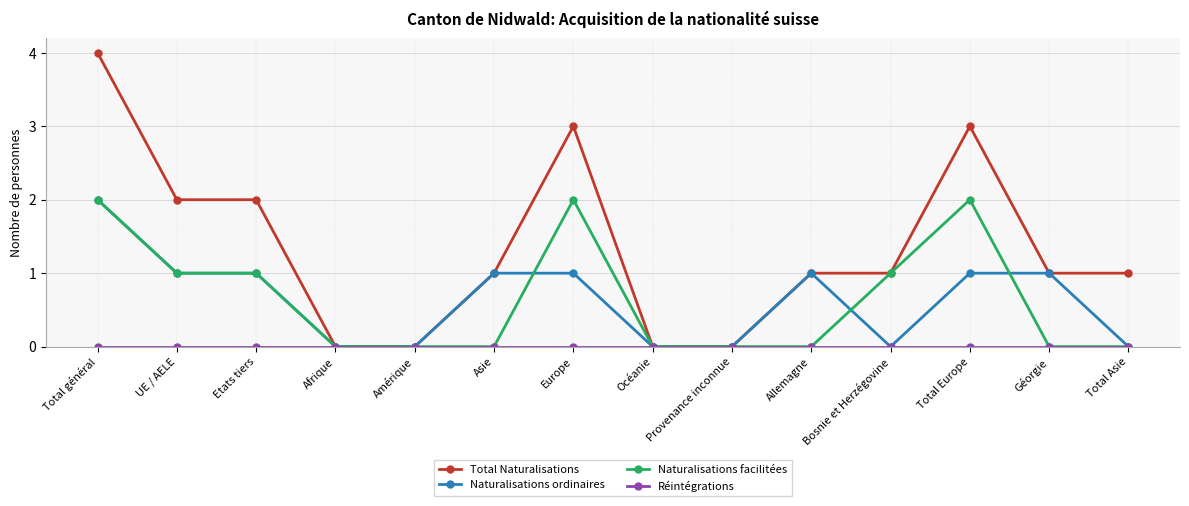

What is the spread (max minus min) of values at Total Europe?

3